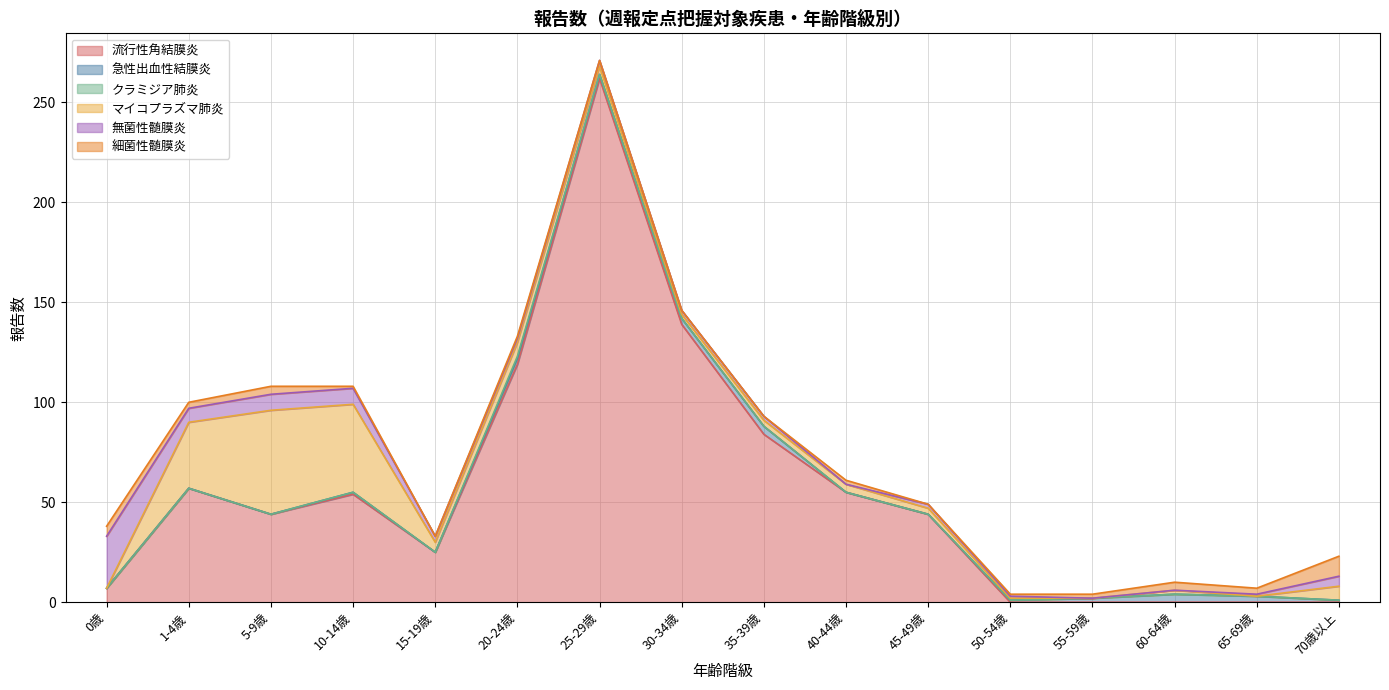

Which series ends up on top after the final intersection of 急性出血性結膜炎 and マイコプラズマ肺炎?

マイコプラズマ肺炎